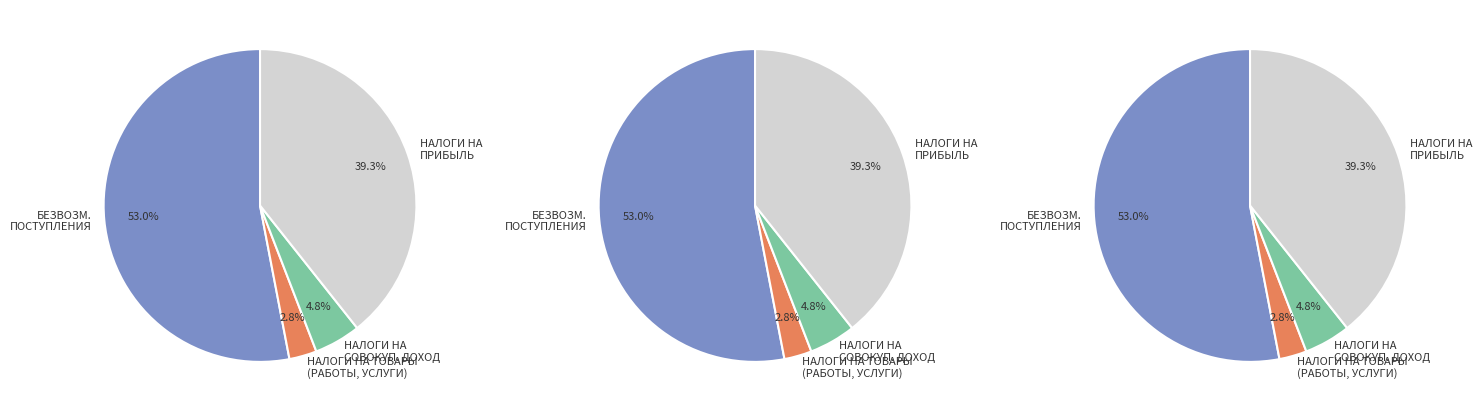

Is it true that НАЛОГИ НА ТОВАРЫ (РАБОТЫ, УСЛУГИ) is 3% of the pie?

True